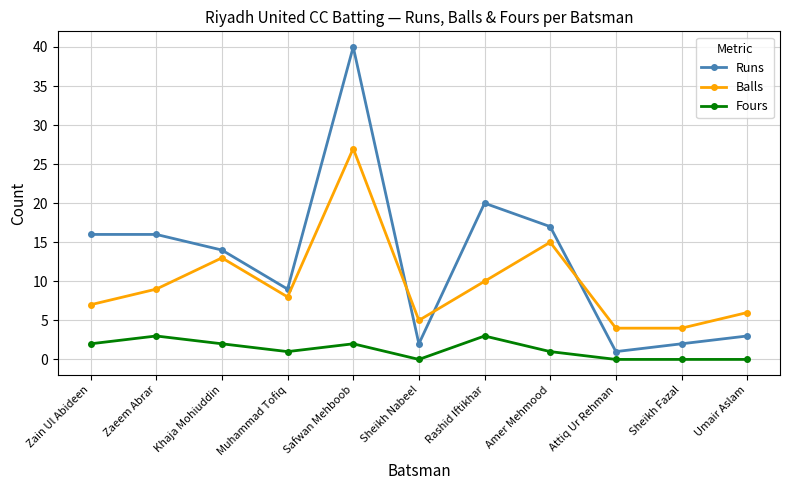

True or false: Fours and Balls intersect in this chart.

False